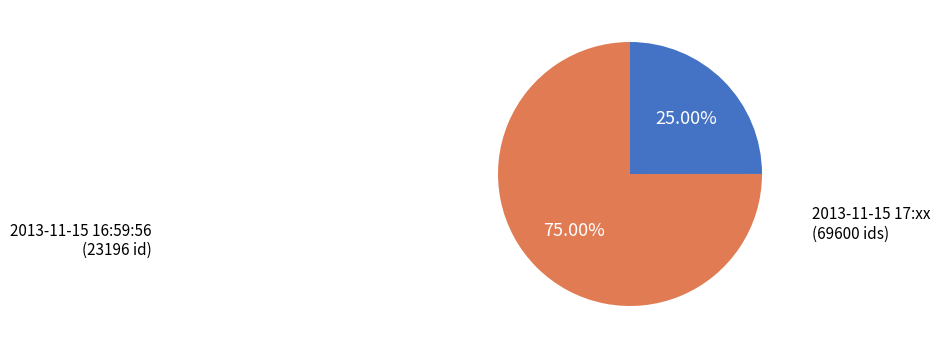

How many slices are in this pie chart?

2